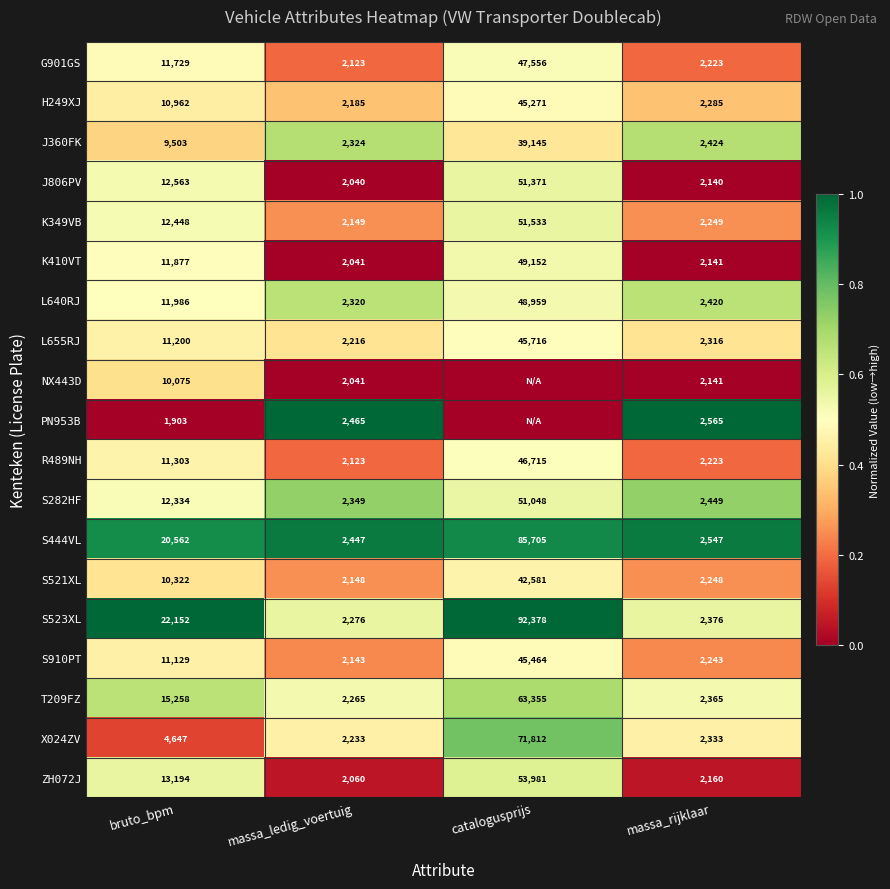

List the labels in order of S282HF value, largest first.

catalogusprijs, bruto_bpm, massa_rijklaar, massa_ledig_voertuig